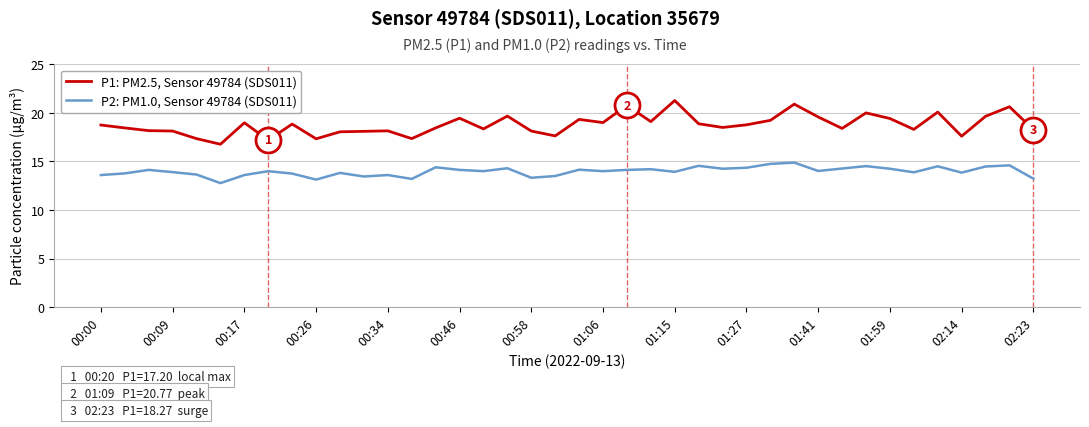

Which series has the largest range (max minus min)?

P1: PM2.5, Sensor 49784 (SDS011)